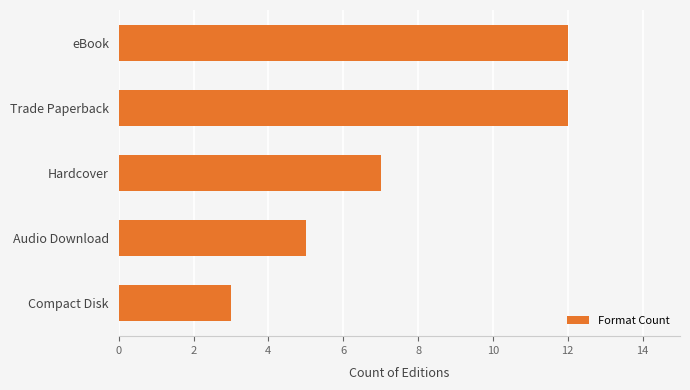

Does the chart contain any negative values?

No